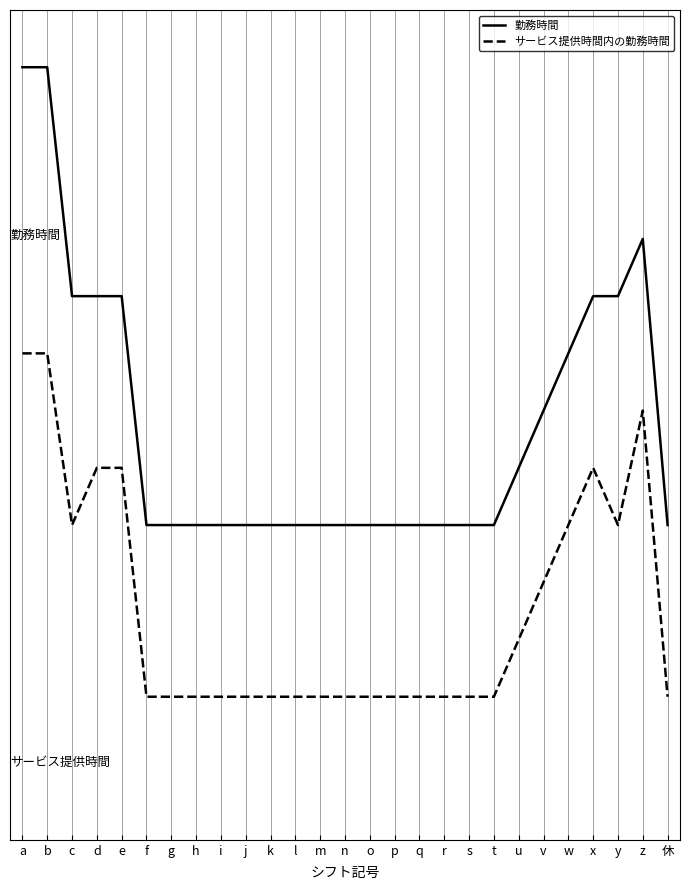

What is the label of the 13th point from the left?

m